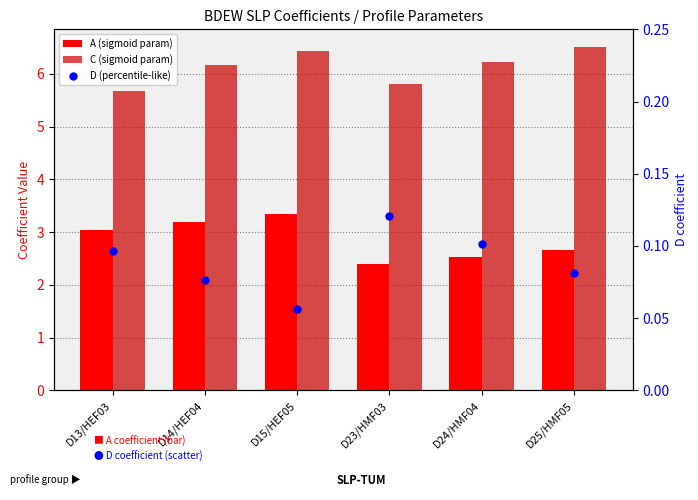

At how many categories does at least one series exceed 3?

6